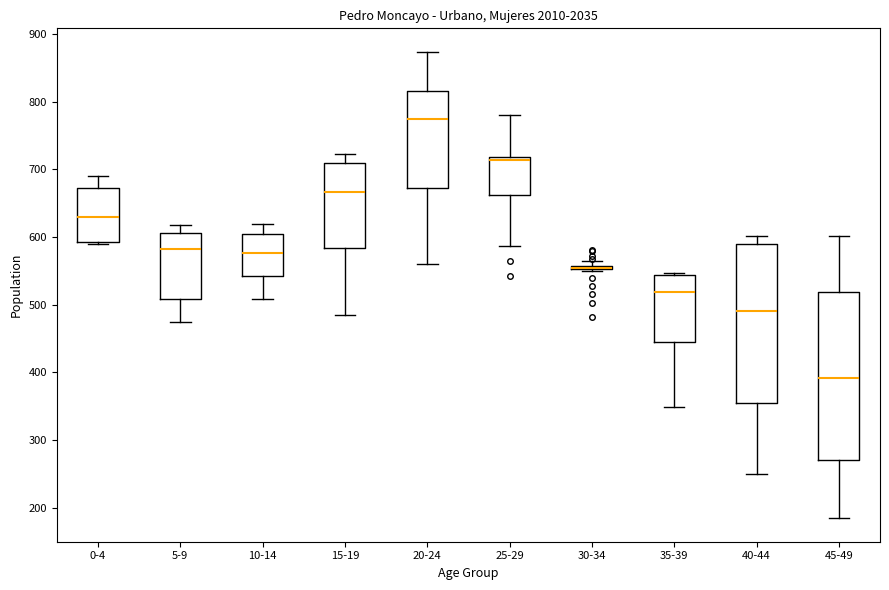

Comparing the boxes themselves (not the whiskers), which one is the tallest?

45-49